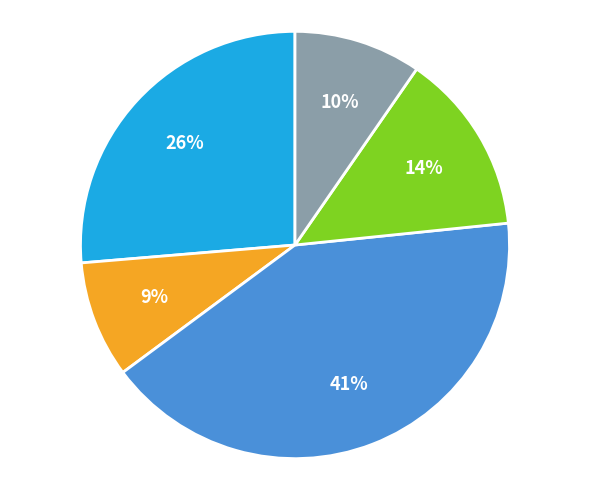

Does any single category account for the majority?

No